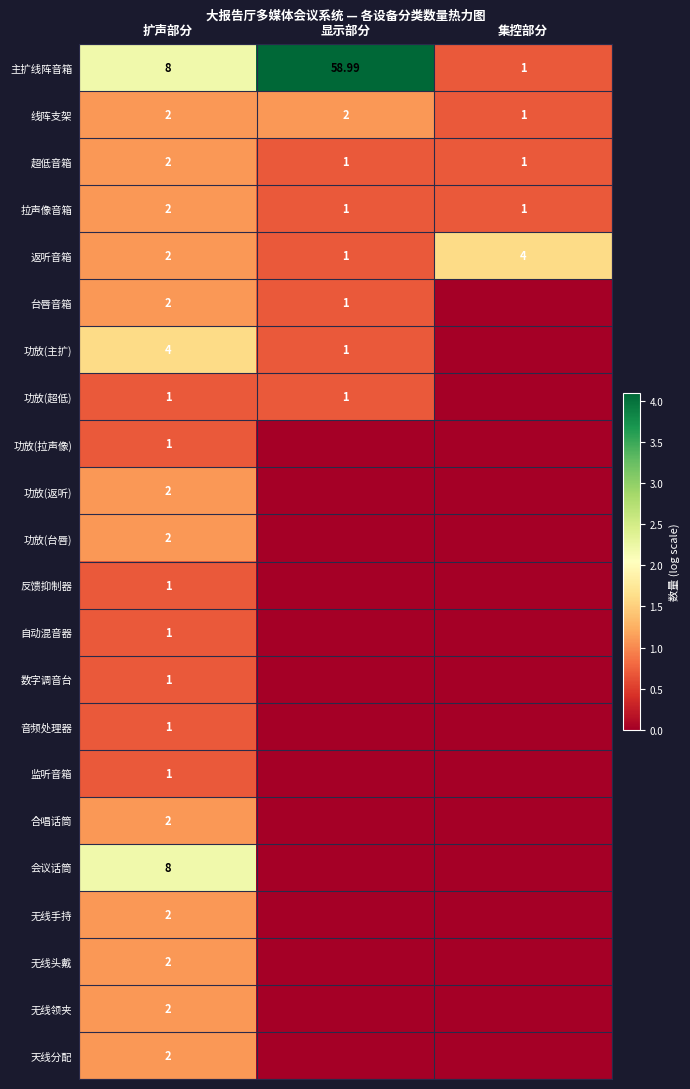

Where is 线阵支架 nearest to the value 1?

集控部分